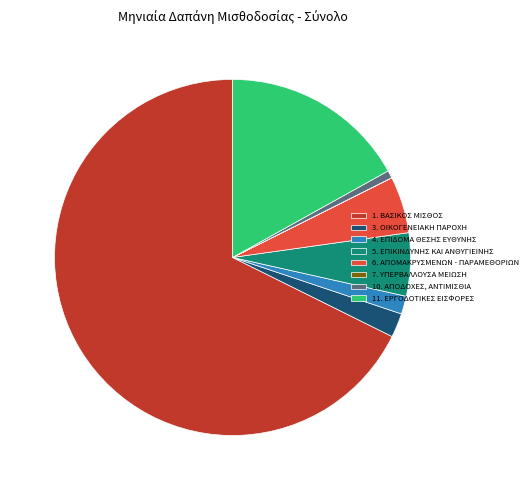

Is the sum of 3. ΟΙΚΟΓΕΝΕΙΑΚΗ ΠΑΡΟΧΗ and 10. ΑΠΟΔΟΧΕΣ, ΑΝΤΙΜΙΣΘΙΑ greater than half?

No